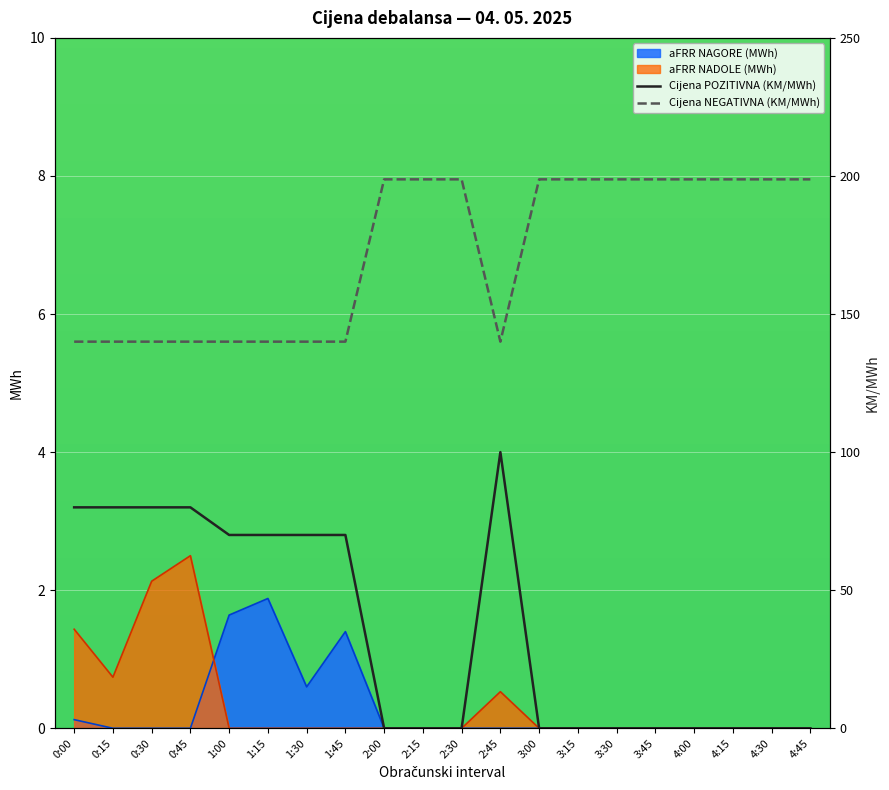

Which category has the highest value in the aFRR NADOLE (MWh) series?

0:45